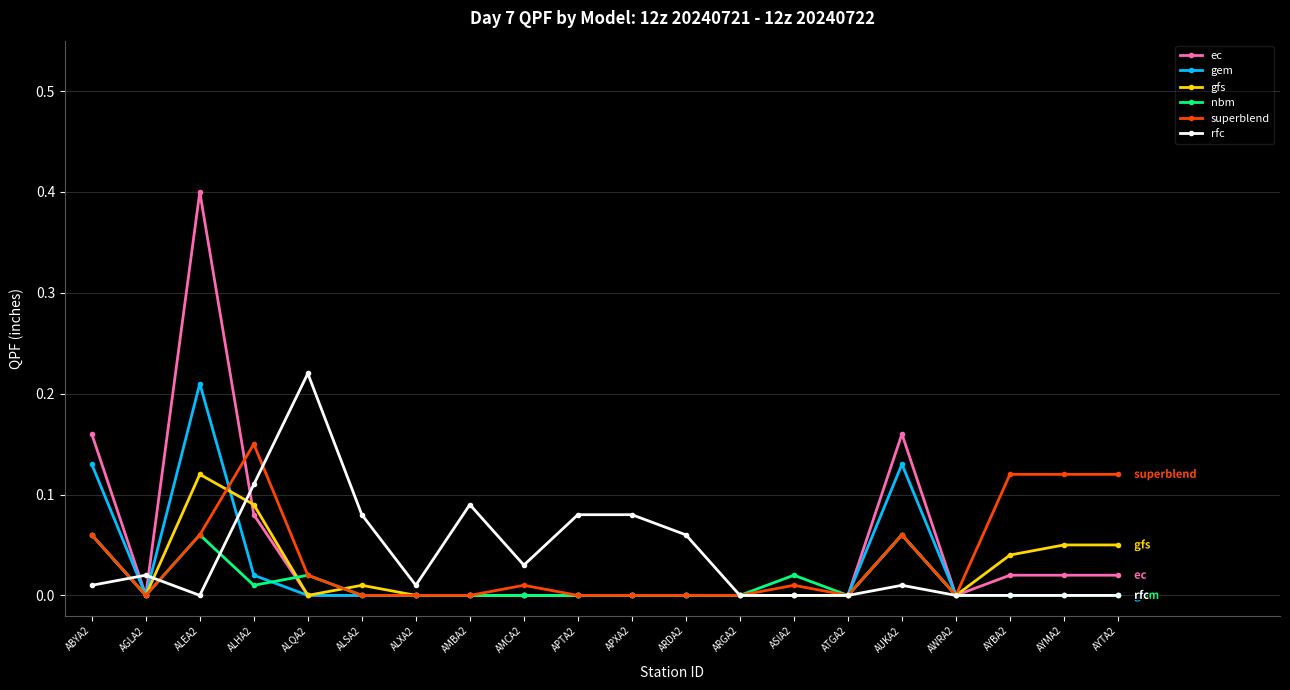

The value of superblend at ALXA2 is 0.1. True or false?

False